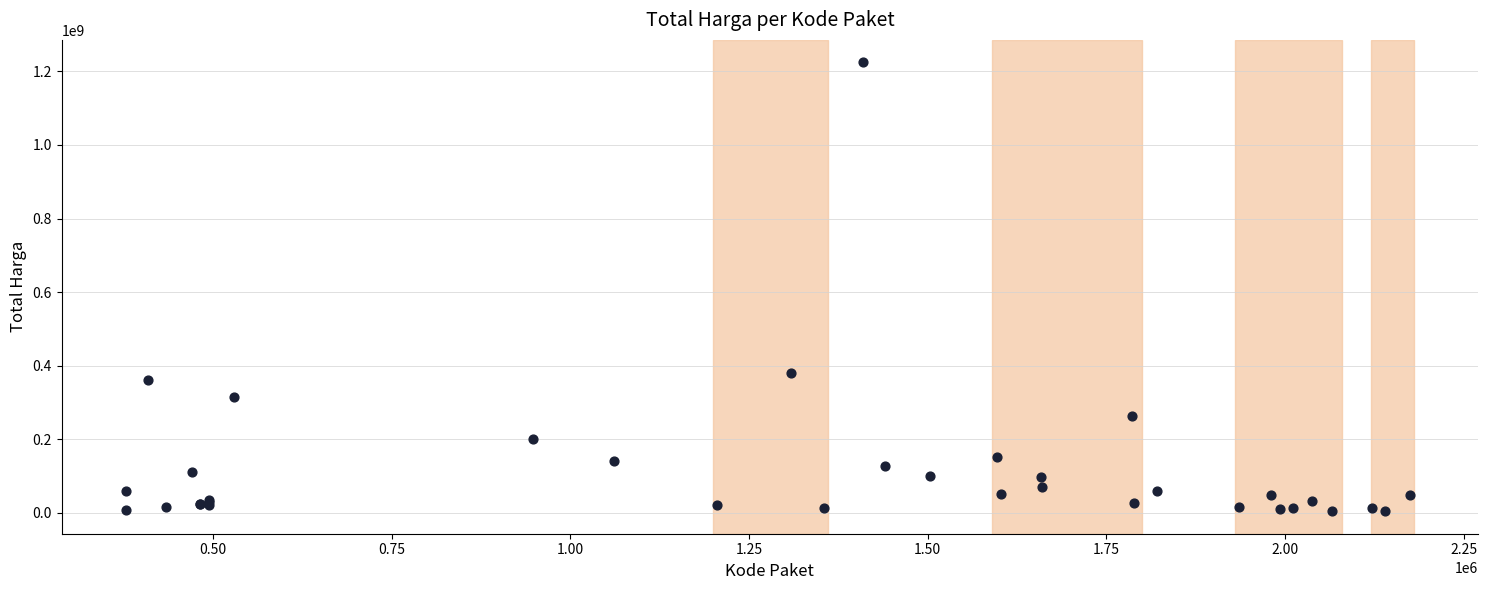

What Y value in the scatter plot is closest to 614253500?

379075000